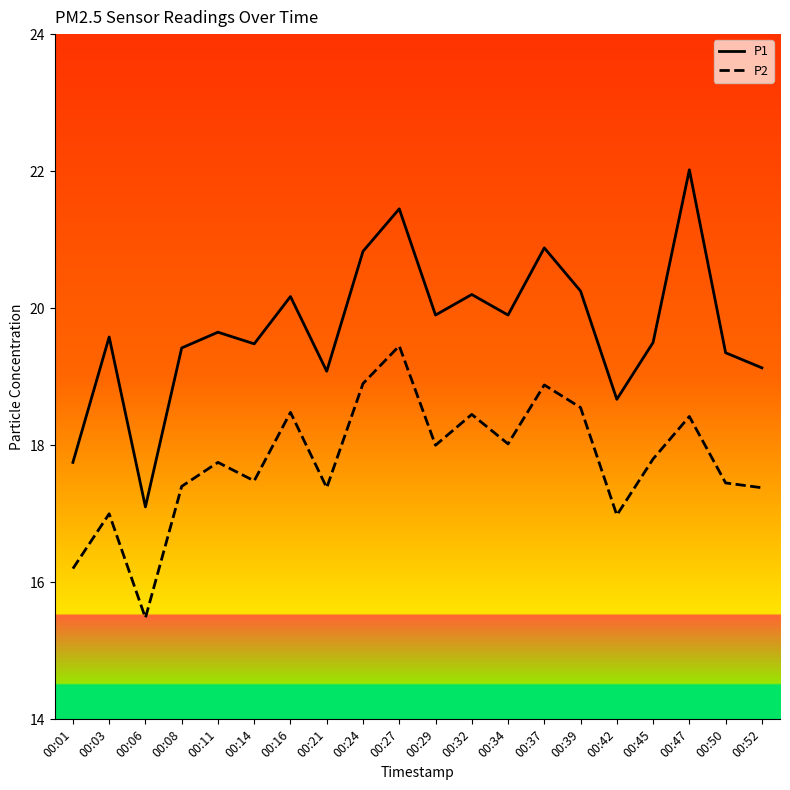

What is the greatest value displayed?

22.0